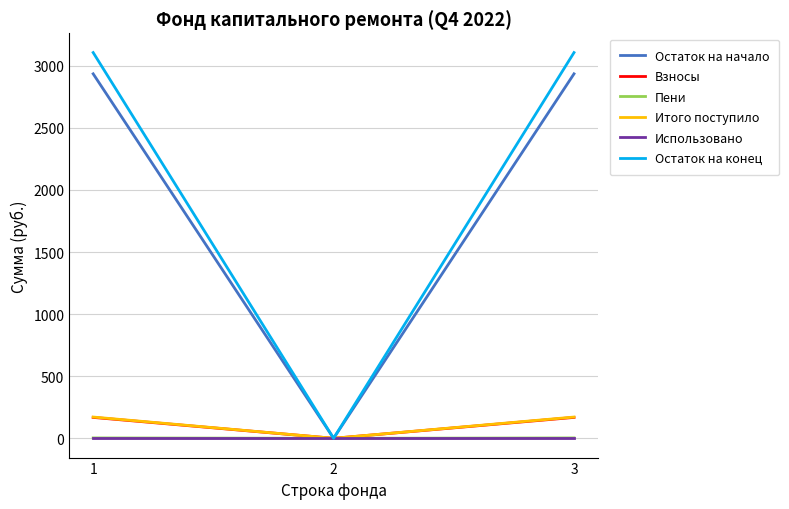

What is the difference between the maximum and minimum values in the Пени series?

3.0